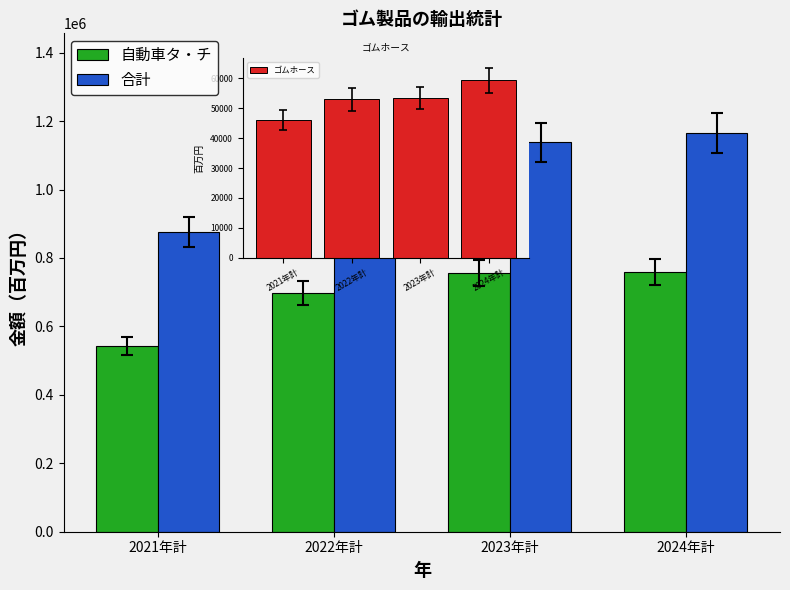

Does the chart contain any negative values?

No